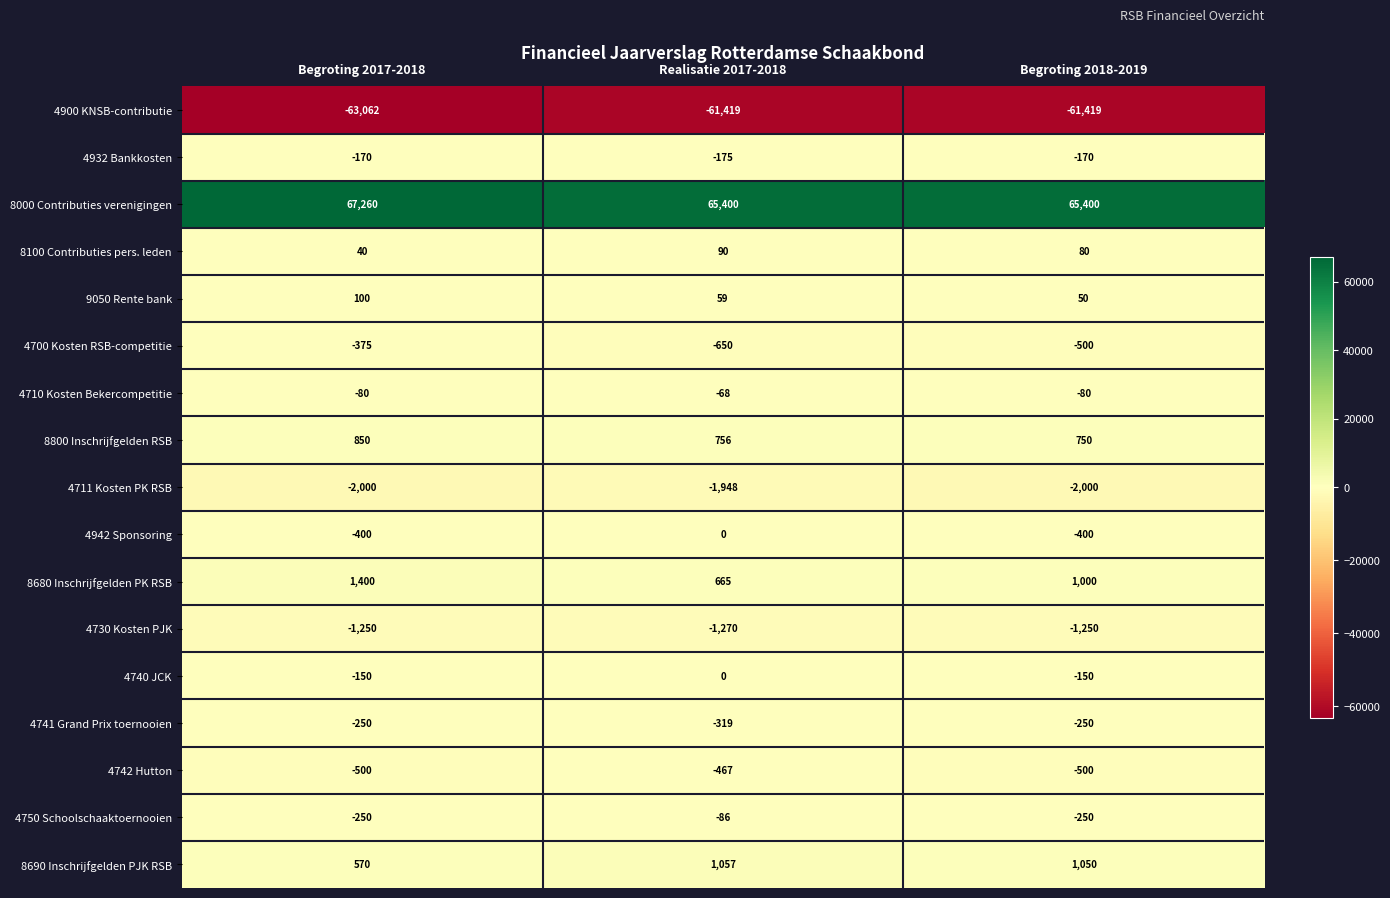

True or false: 8680 Inschrijfgelden PK RSB has a value of 673 at Begroting 2017-2018.

False